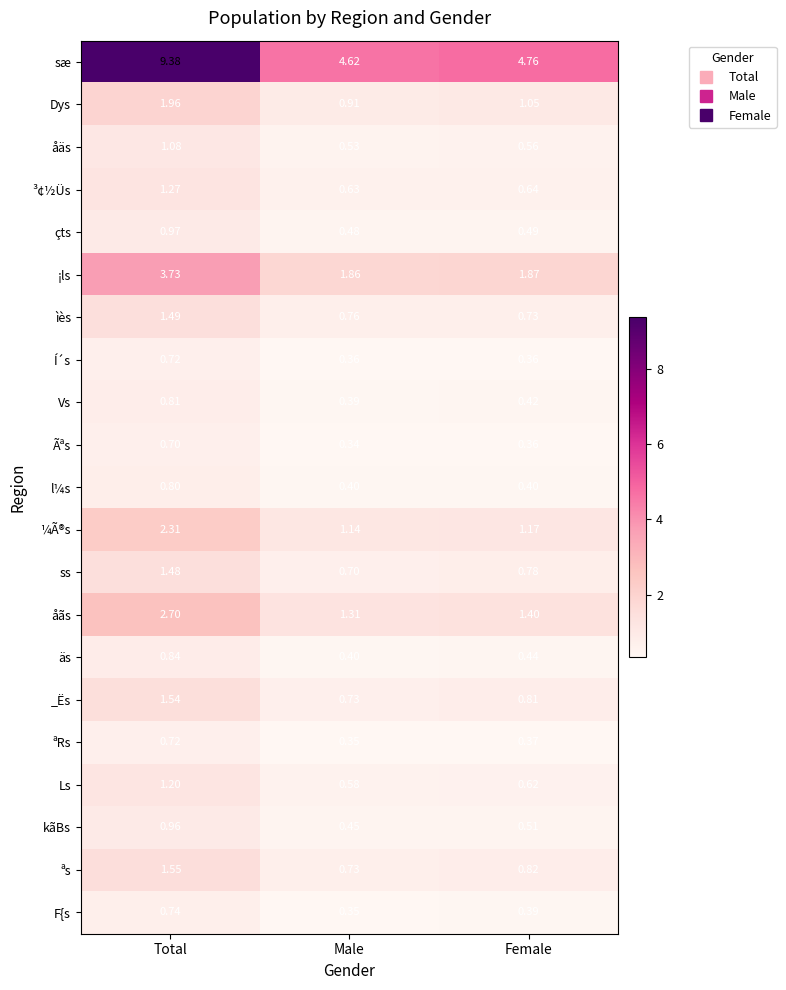

Where is sæ nearest to the value 7?

Female